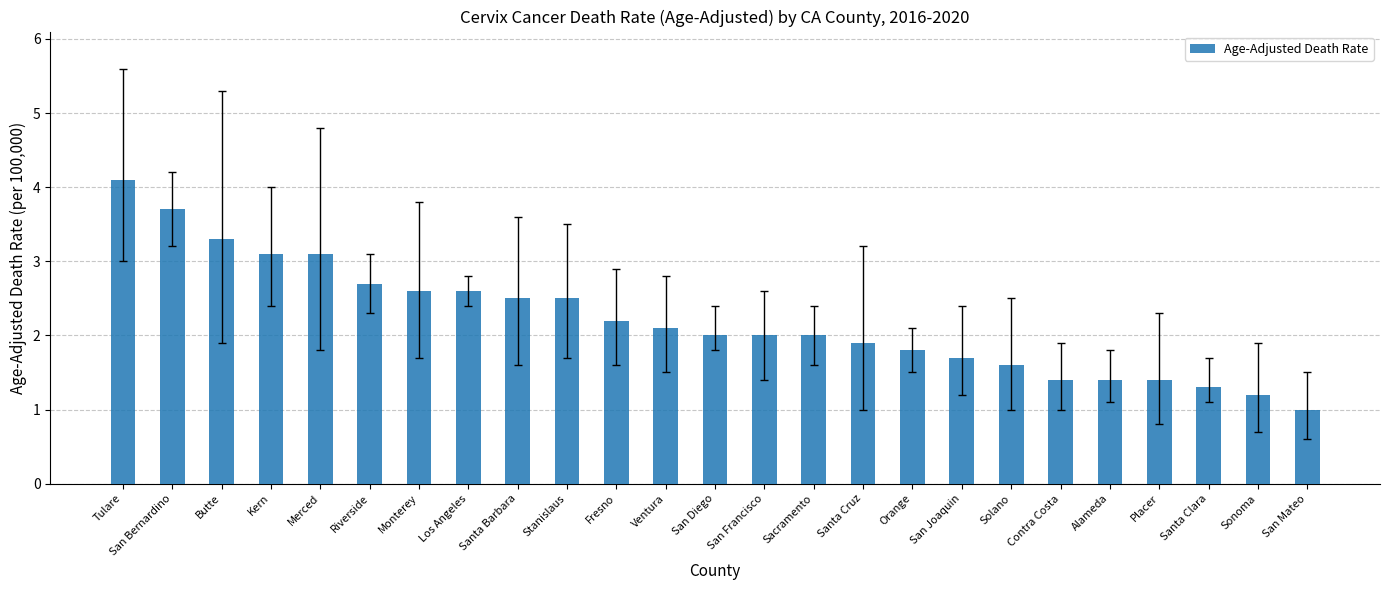

True or false: the data shows 2.5 at Santa Barbara.

True